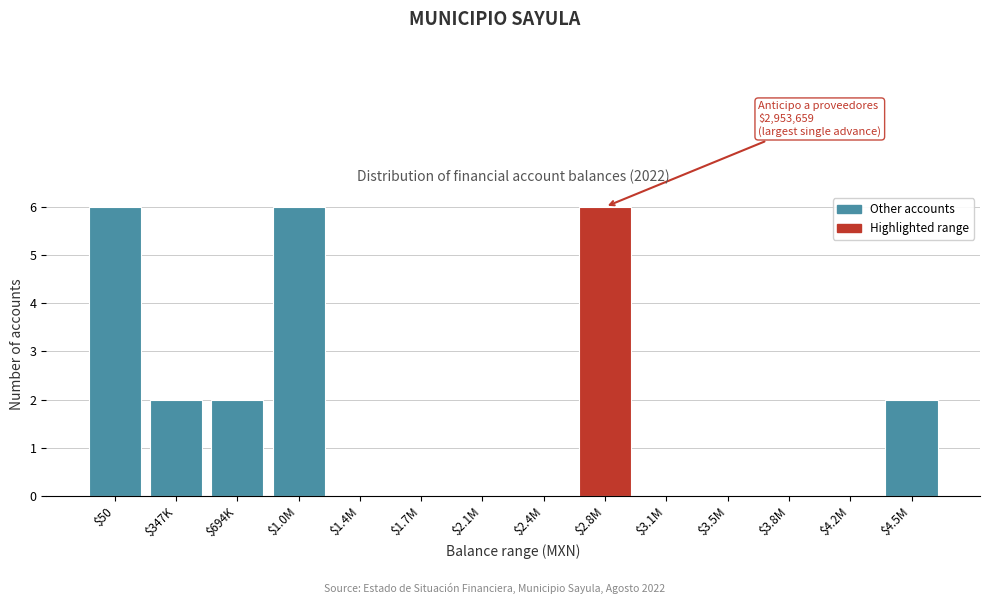

Is it true that the value at $4.2M is -2?

False